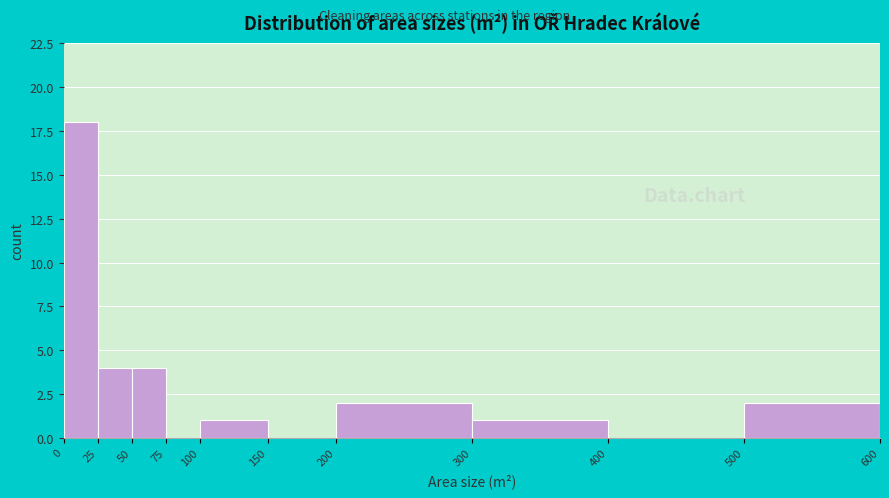

Reading left to right, list every bar in this chart as the range it spans on the x-axis followed by its height. The values are not printed on the chart, so give them approximately, as read against the axis.

0 to 25: 18
25 to 50: 4
50 to 75: 4
75 to 100: 0
100 to 150: 1
150 to 200: 0
200 to 300: 2
300 to 400: 1
400 to 500: 0
500 to 600: 2